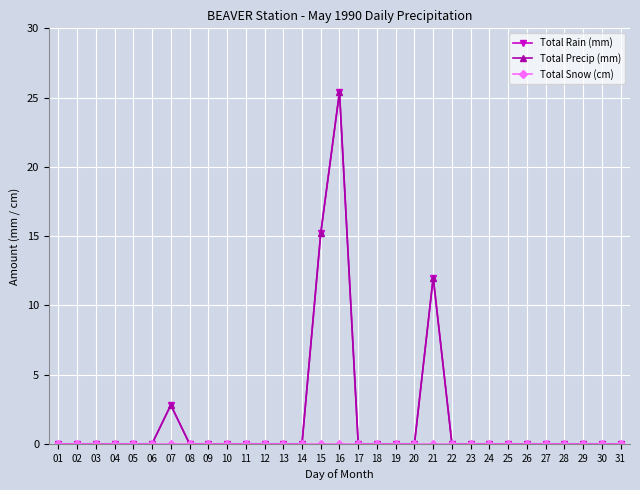

The value of Total Precip (mm) at 17 is -10.8. True or false?

False